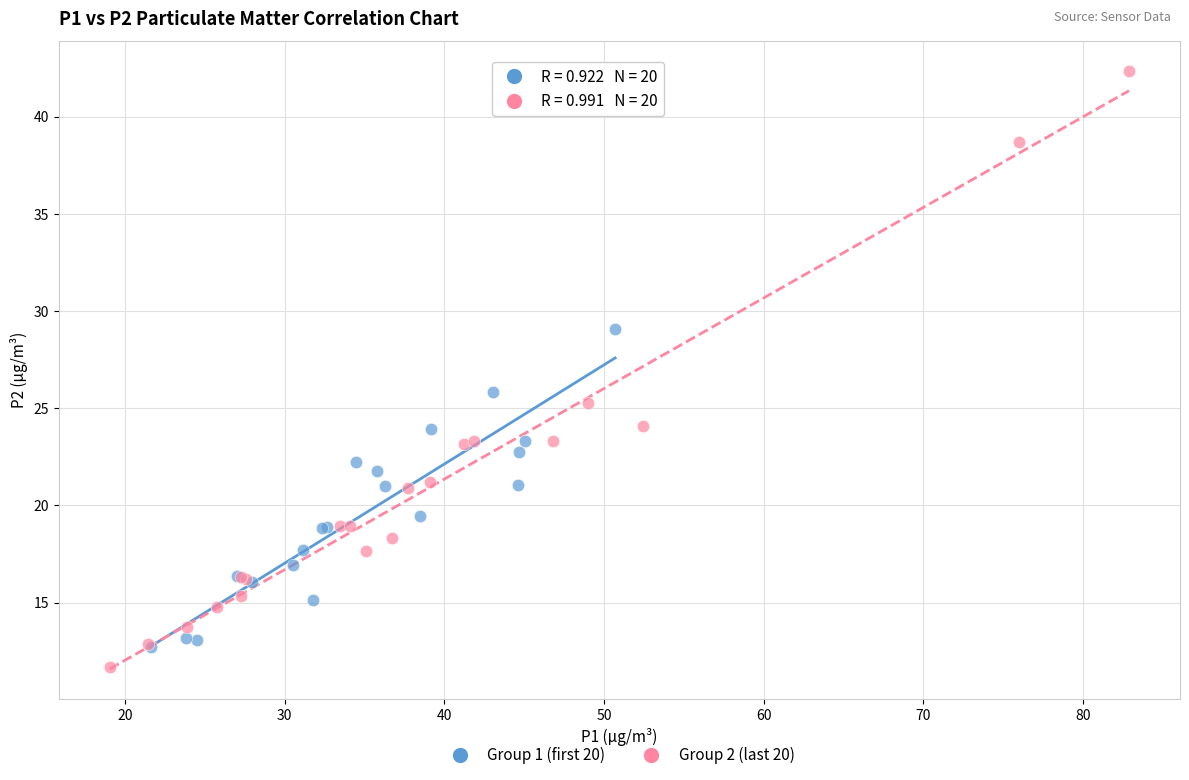

Which series has the largest Y range (max minus min)?

Group 2 (last 20)